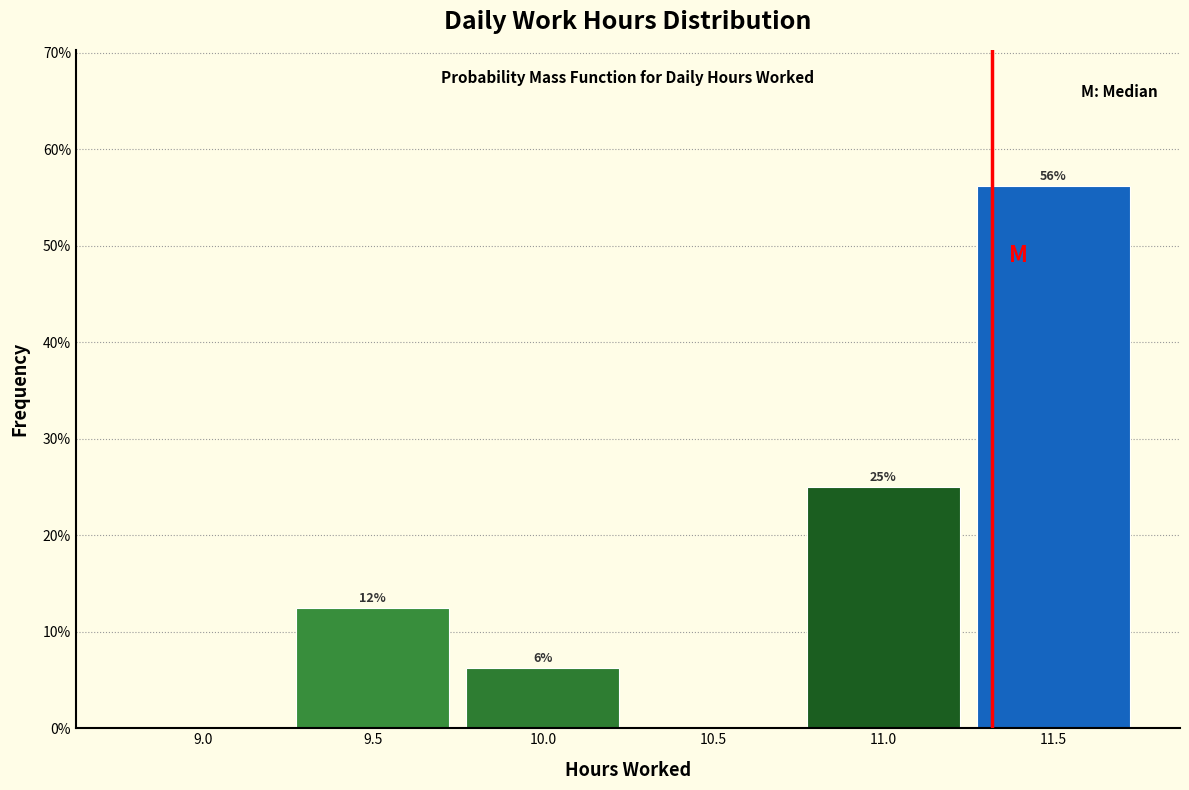

Which has a higher value, 11.5 or 11.0?

11.5